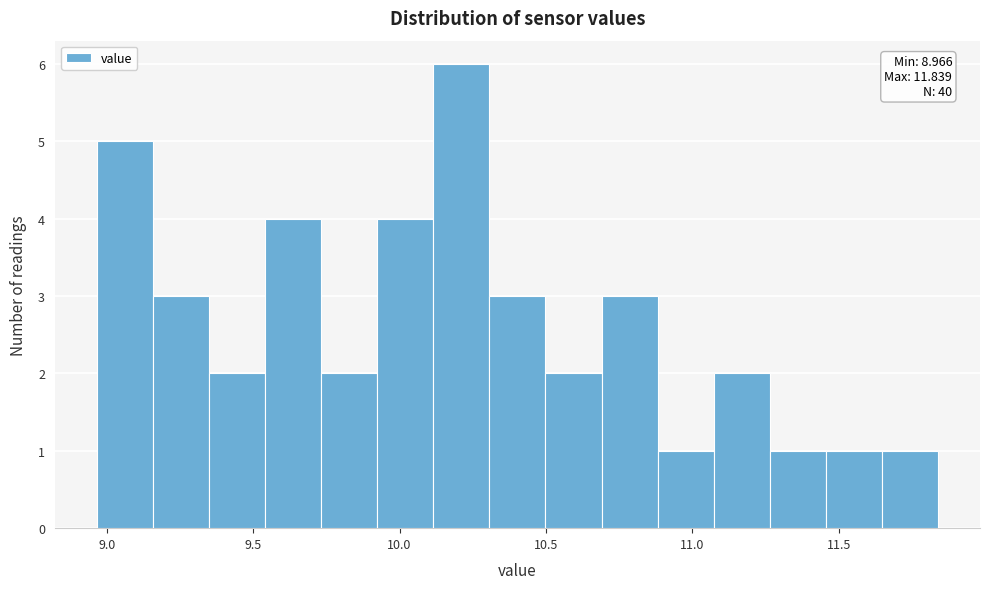

Read against the x-axis, roughly where is the centre of the tallest bar?

10.20